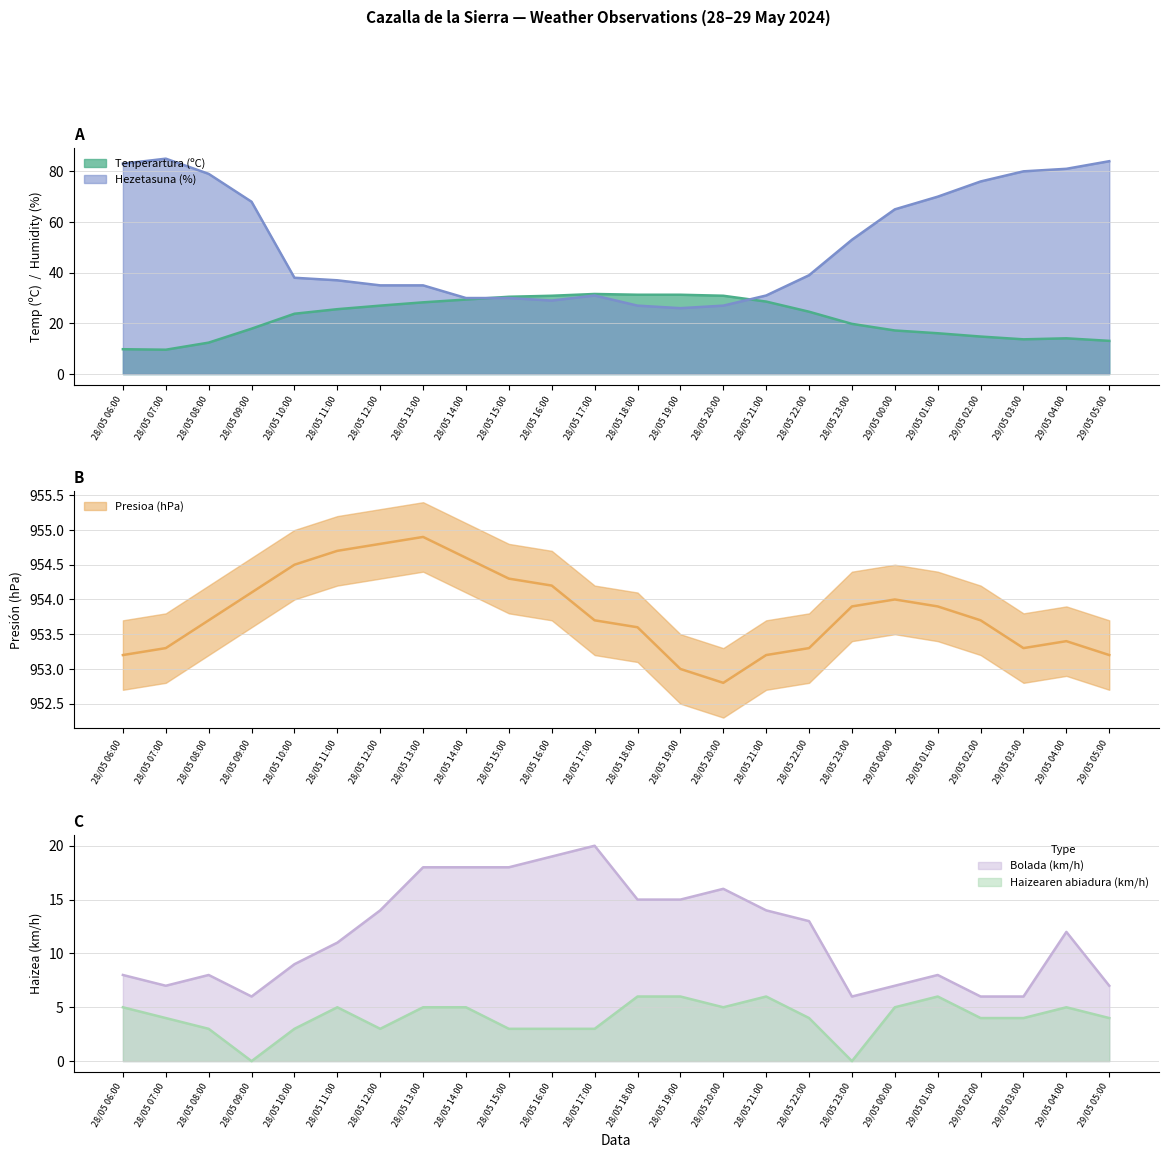

Reading left to right, what are all the values shown in this chart?

Tenperartura (ºC): 28/05 06:00=9.8	28/05 07:00=9.6	28/05 08:00=12.4	28/05 09:00=17.9	28/05 10:00=23.8	28/05 11:00=25.6	28/05 12:00=27.0	28/05 13:00=28.3	28/05 14:00=29.4	28/05 15:00=30.5	28/05 16:00=30.9	28/05 17:00=31.6	28/05 18:00=31.3	28/05 19:00=31.3	28/05 20:00=30.9	28/05 21:00=28.6	28/05 22:00=24.6	28/05 23:00=19.8	29/05 00:00=17.2	29/05 01:00=16.1	29/05 02:00=14.8	29/05 03:00=13.7	29/05 04:00=14.1	29/05 05:00=13.1
Hezetasuna (%): 28/05 06:00=83.0	28/05 07:00=85.0	28/05 08:00=79.0	28/05 09:00=68.0	28/05 10:00=38.0	28/05 11:00=37.0	28/05 12:00=35.0	28/05 13:00=35.0	28/05 14:00=30.0	28/05 15:00=30.0	28/05 16:00=29.0	28/05 17:00=31.0	28/05 18:00=27.0	28/05 19:00=26.0	28/05 20:00=27.0	28/05 21:00=31.0	28/05 22:00=39.0	28/05 23:00=53.0	29/05 00:00=65.0	29/05 01:00=70.0	29/05 02:00=76.0	29/05 03:00=80.0	29/05 04:00=81.0	29/05 05:00=84.0
Presioa (hPa): 28/05 06:00=953.2	28/05 07:00=953.3	28/05 08:00=953.7	28/05 09:00=954.1	28/05 10:00=954.5	28/05 11:00=954.7	28/05 12:00=954.8	28/05 13:00=954.9	28/05 14:00=954.6	28/05 15:00=954.3	28/05 16:00=954.2	28/05 17:00=953.7	28/05 18:00=953.6	28/05 19:00=953.0	28/05 20:00=952.8	28/05 21:00=953.2	28/05 22:00=953.3	28/05 23:00=953.9	29/05 00:00=954.0	29/05 01:00=953.9	29/05 02:00=953.7	29/05 03:00=953.3	29/05 04:00=953.4	29/05 05:00=953.2
Haizearen abiadura (km/h): 28/05 06:00=5.0	28/05 07:00=4.0	28/05 08:00=3.0	28/05 09:00=0.0	28/05 10:00=3.0	28/05 11:00=5.0	28/05 12:00=3.0	28/05 13:00=5.0	28/05 14:00=5.0	28/05 15:00=3.0	28/05 16:00=3.0	28/05 17:00=3.0	28/05 18:00=6.0	28/05 19:00=6.0	28/05 20:00=5.0	28/05 21:00=6.0	28/05 22:00=4.0	28/05 23:00=0.0	29/05 00:00=5.0	29/05 01:00=6.0	29/05 02:00=4.0	29/05 03:00=4.0	29/05 04:00=5.0	29/05 05:00=4.0
Bolada (km/h): 28/05 06:00=8.0	28/05 07:00=7.0	28/05 08:00=8.0	28/05 09:00=6.0	28/05 10:00=9.0	28/05 11:00=11.0	28/05 12:00=14.0	28/05 13:00=18.0	28/05 14:00=18.0	28/05 15:00=18.0	28/05 16:00=19.0	28/05 17:00=20.0	28/05 18:00=15.0	28/05 19:00=15.0	28/05 20:00=16.0	28/05 21:00=14.0	28/05 22:00=13.0	28/05 23:00=6.0	29/05 00:00=7.0	29/05 01:00=8.0	29/05 02:00=6.0	29/05 03:00=6.0	29/05 04:00=12.0	29/05 05:00=7.0